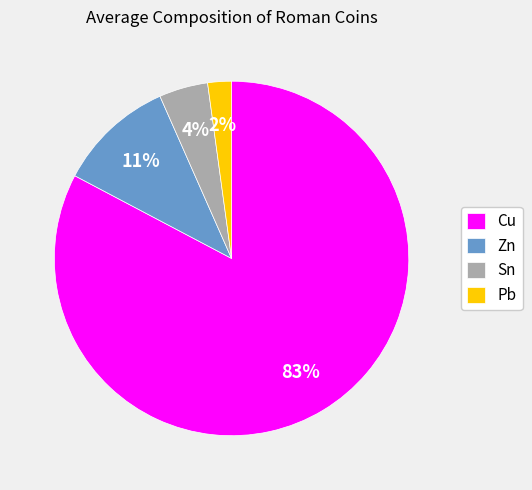

To the nearest percent, what is the average slice percentage?

25%